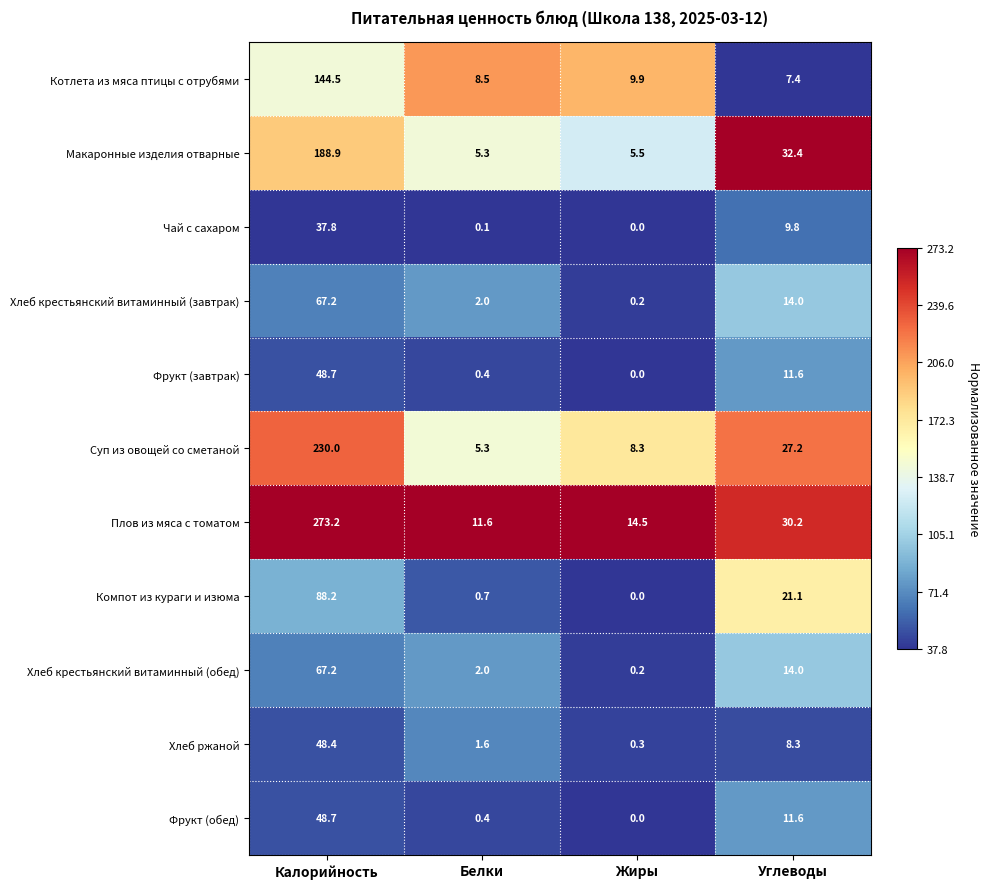

At which label does Чай с сахаром first exceed 9?

Калорийность